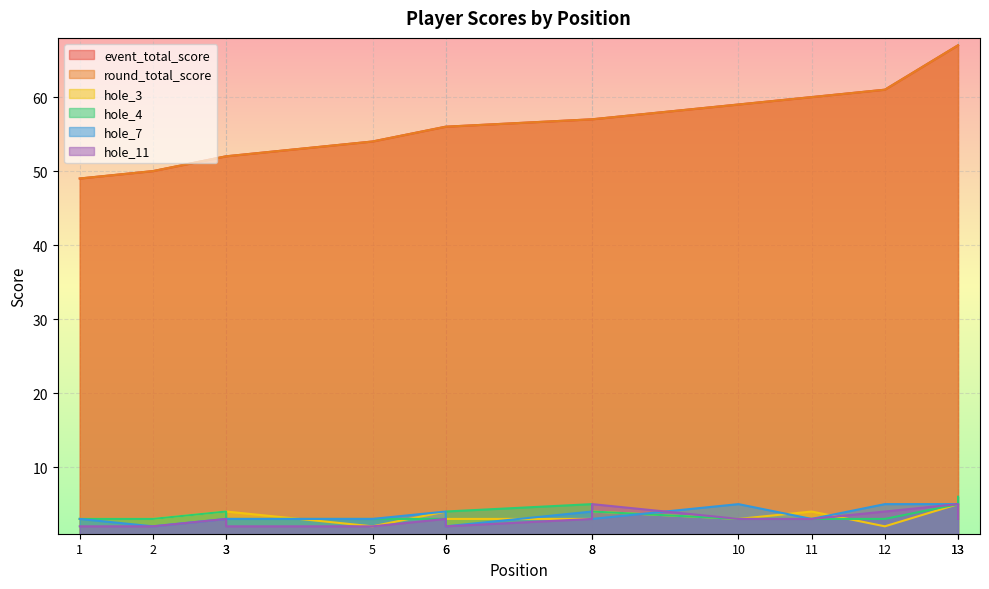

At 10, list the series in order from smallest to largest.

hole_3, hole_4, hole_11, hole_7, event_total_score, round_total_score